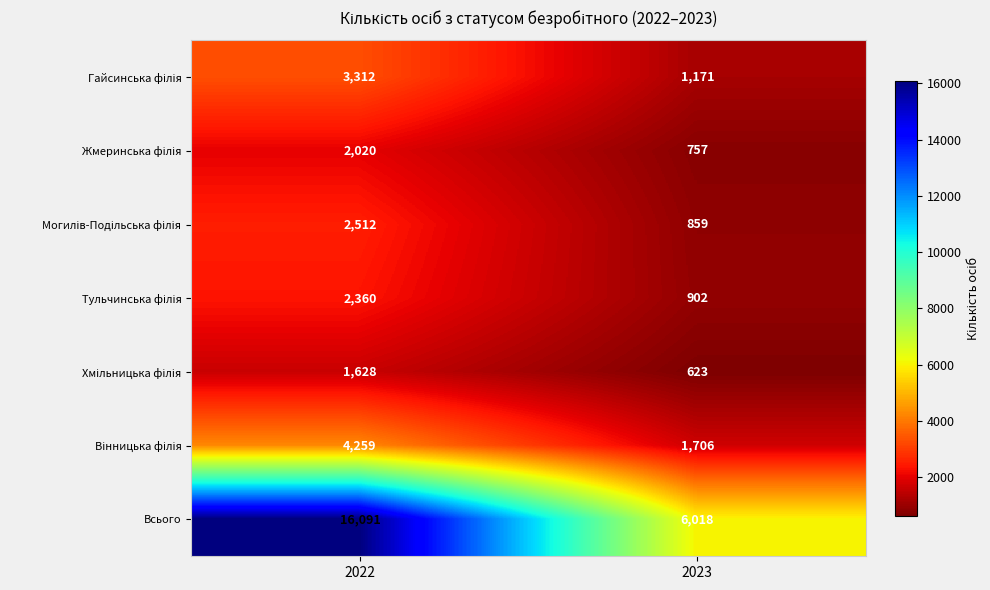

Between 2022 and 2023, which series saw the biggest shift?

Всього